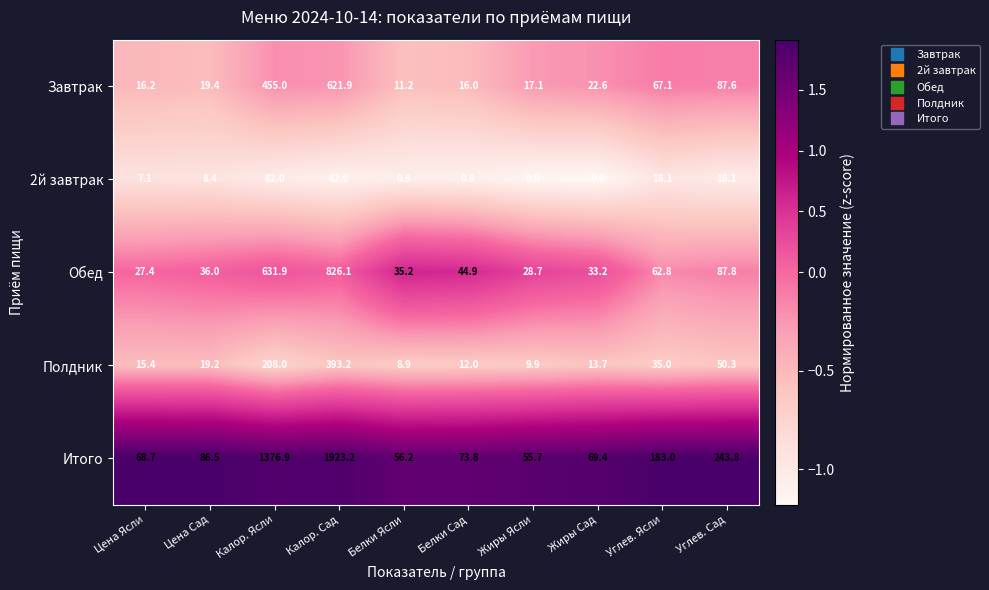

Which series has the widest spread of values?

Итого